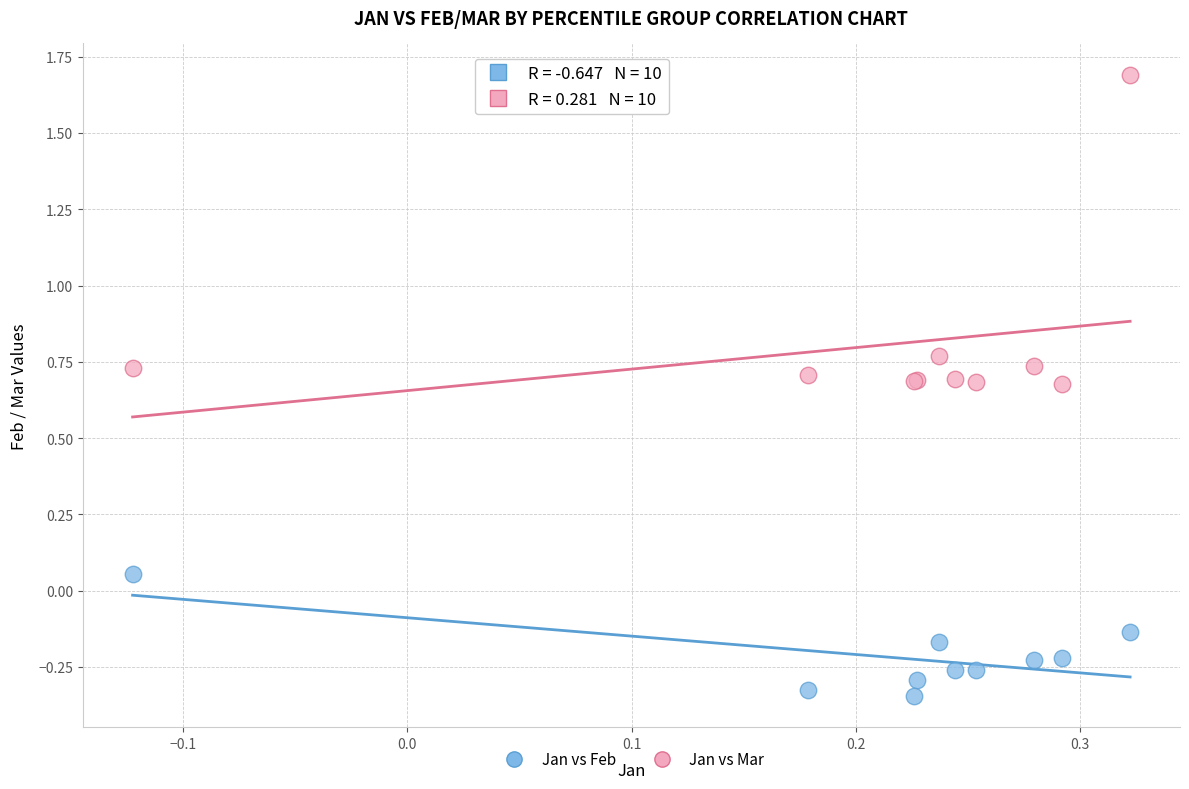

Which series reaches the maximum Y coordinate?

Jan vs Mar